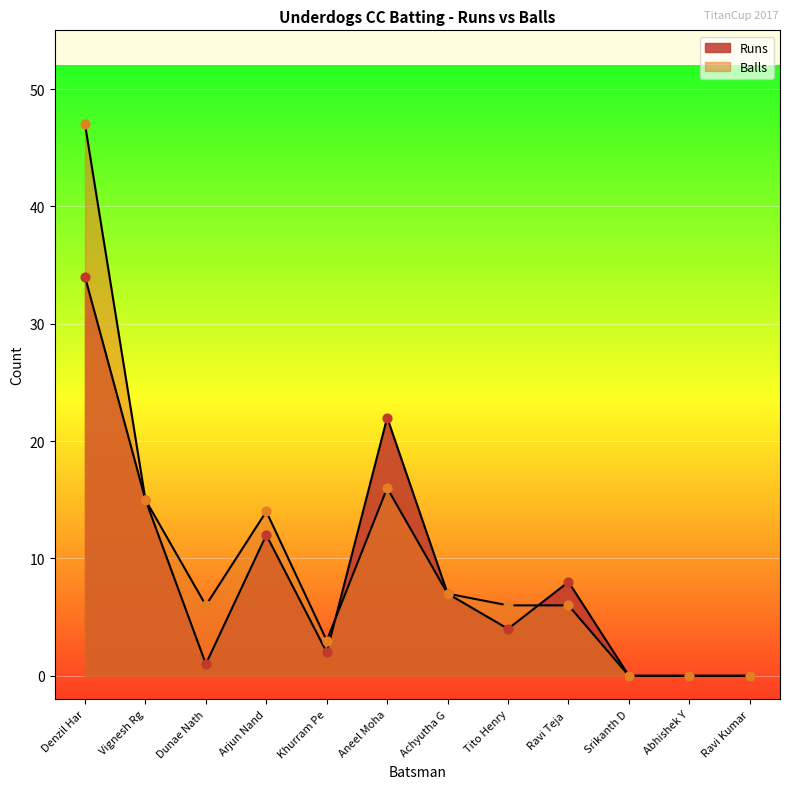

Which series reaches the maximum Y coordinate?

Balls